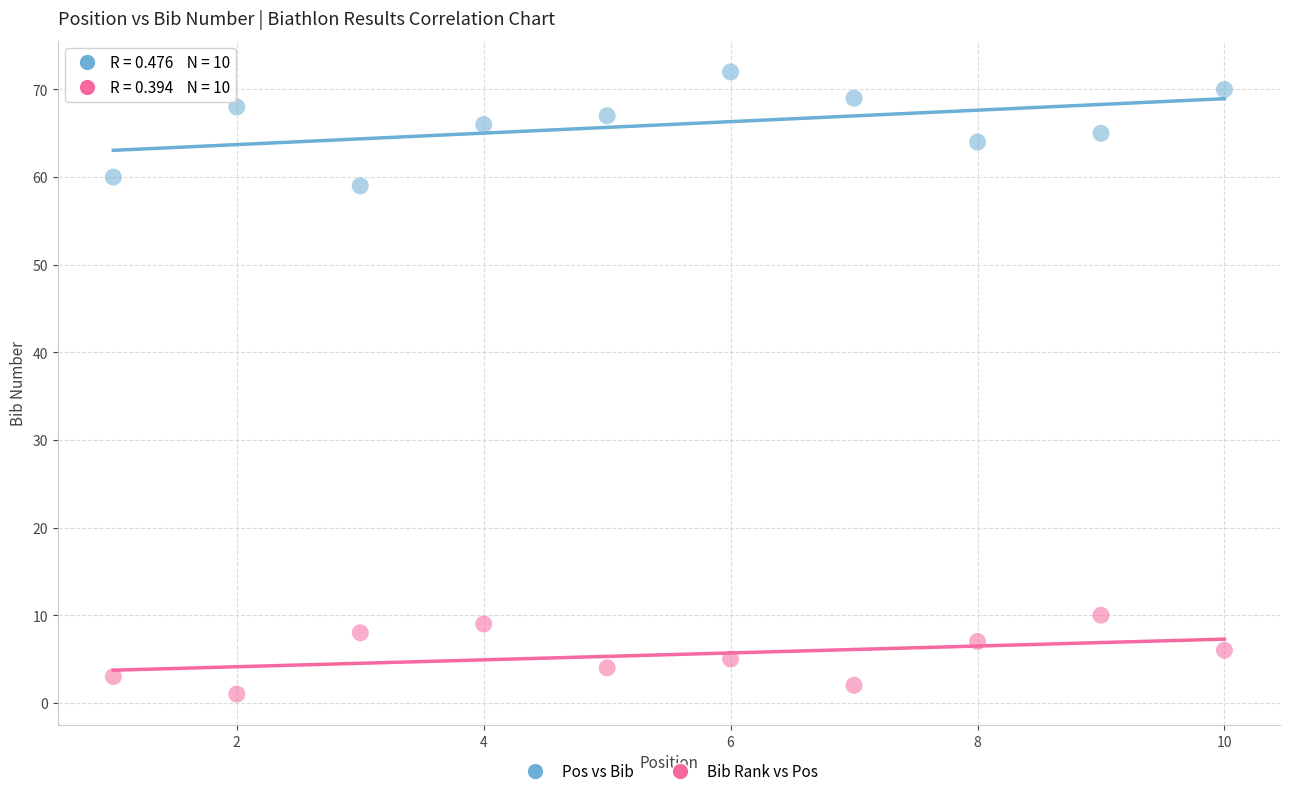

Which series reaches the minimum Y coordinate?

Bib Rank vs Pos